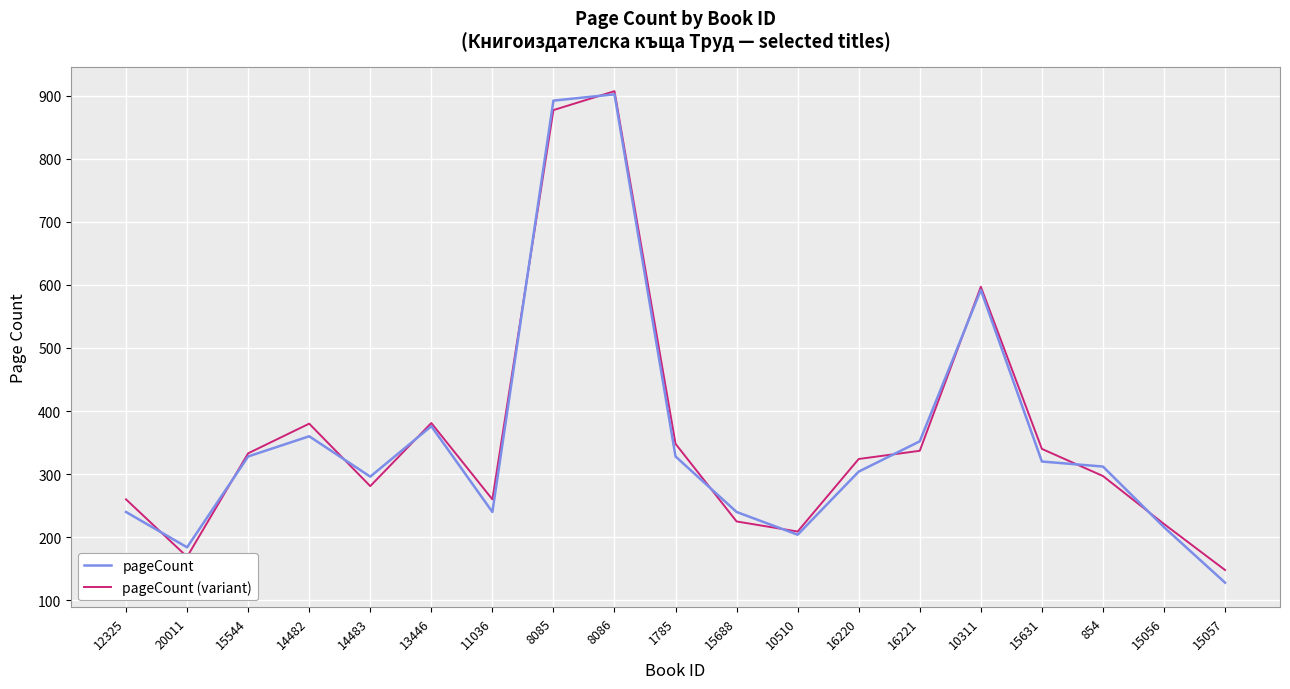

True or false: pageCount (variant) has a value of 297 at 854.

True